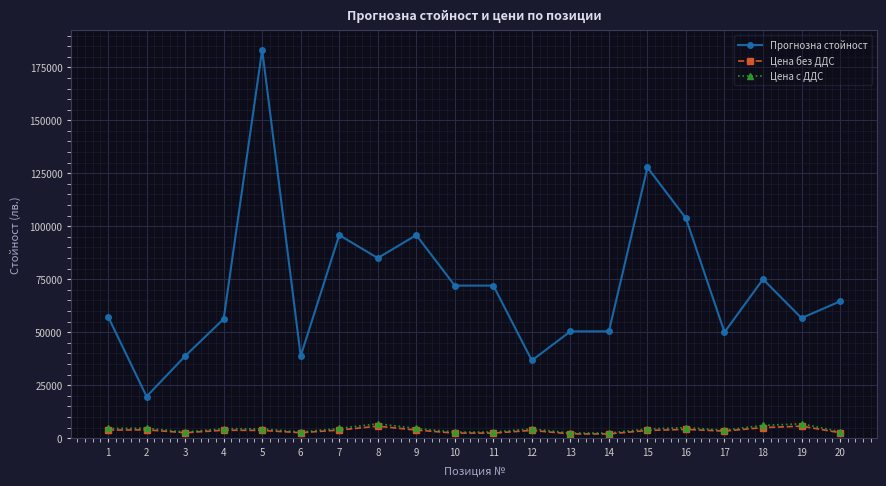

What are all the series names shown in the legend?

Прогнозна стойност, Цена без ДДС, Цена с ДДС